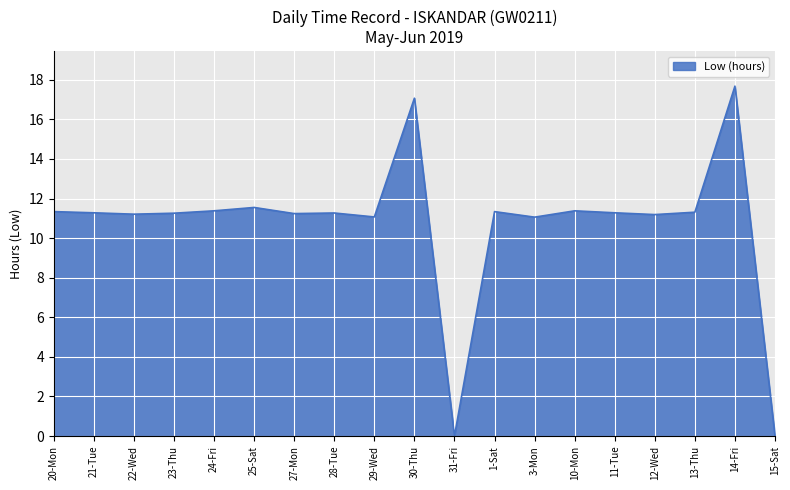

What is the approximate value at 29-Wed?

11.1